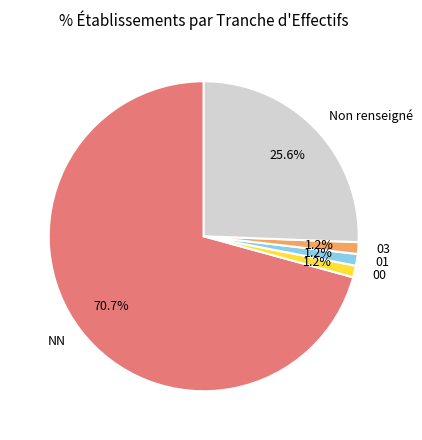

Count the number of slices in the pie.

5